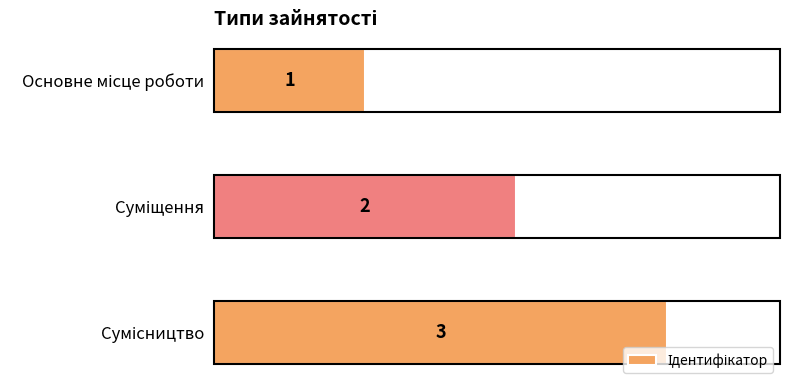

What is the greatest value displayed?

3